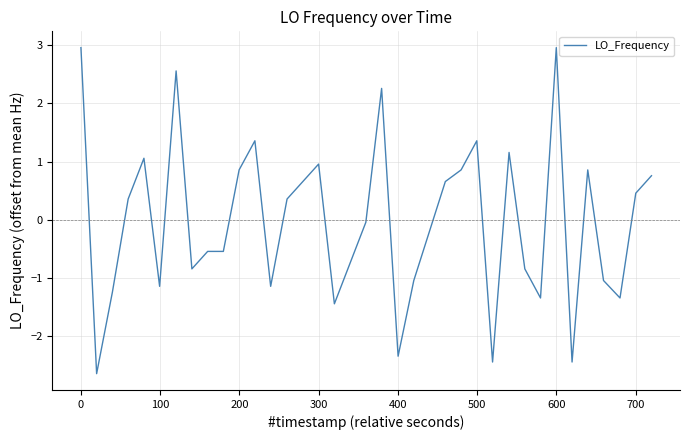

What is the difference between the maximum and minimum values?

5.6